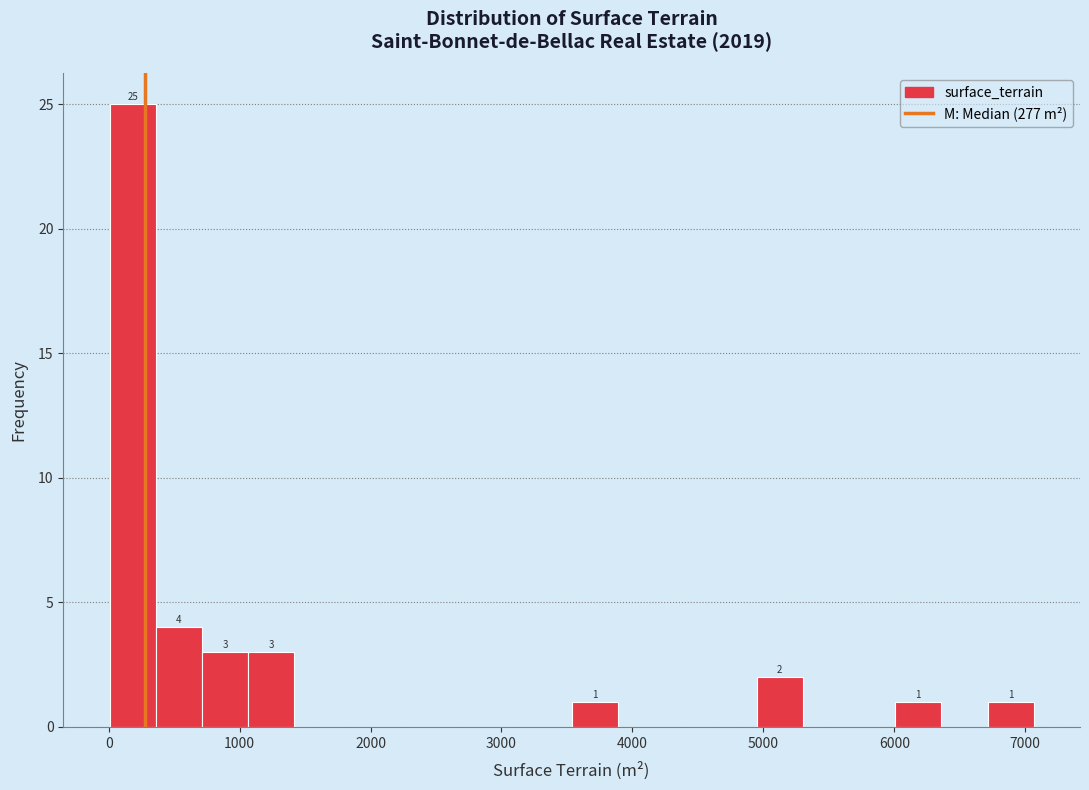

Read against the x-axis, roughly where is the centre of the tallest bar?

200